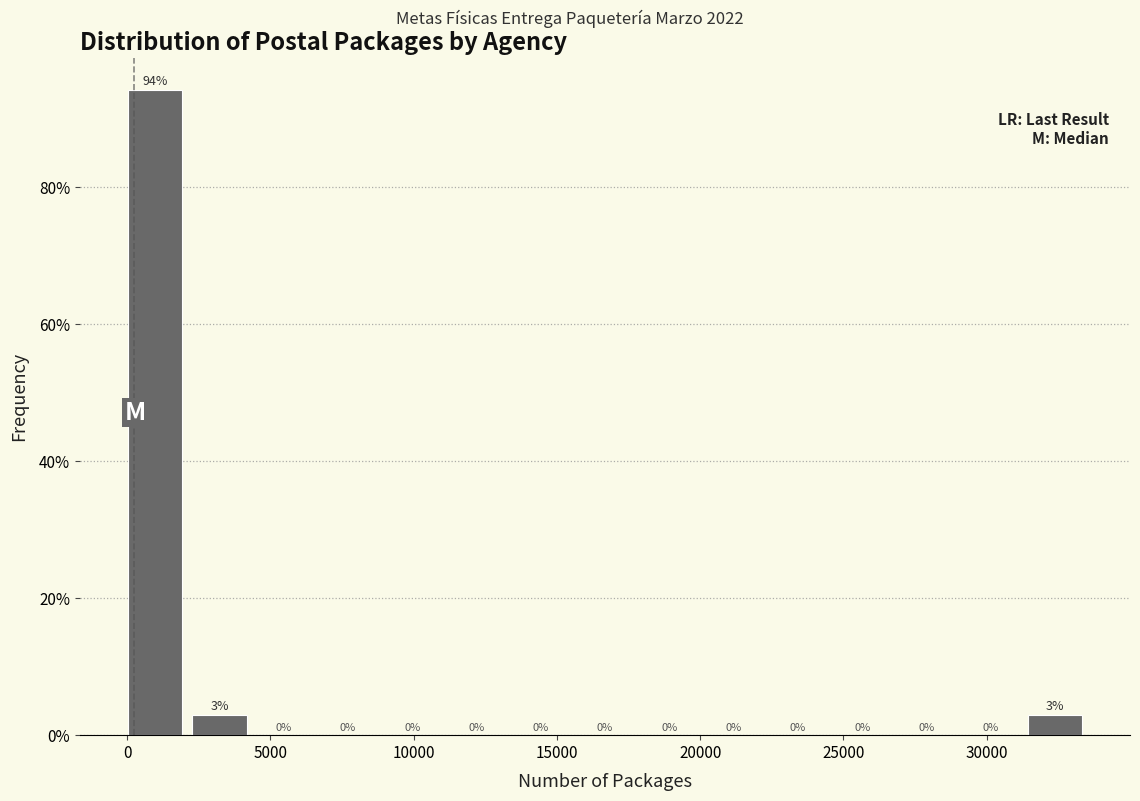

Which range on the x-axis has the tallest bar?

0 to 2500